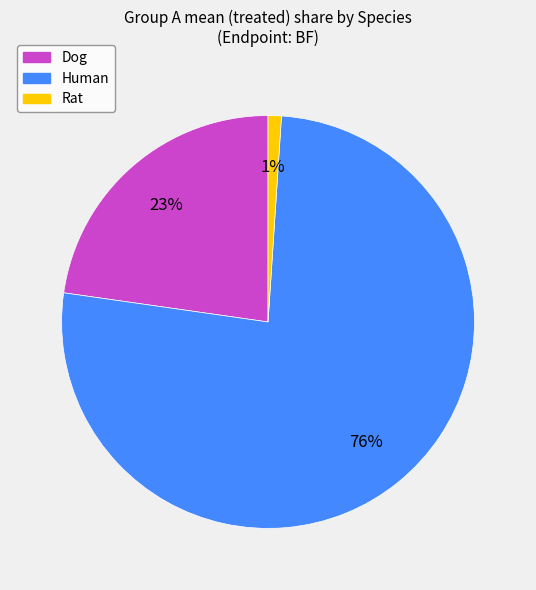

To the nearest percent, what is the average slice percentage?

33%